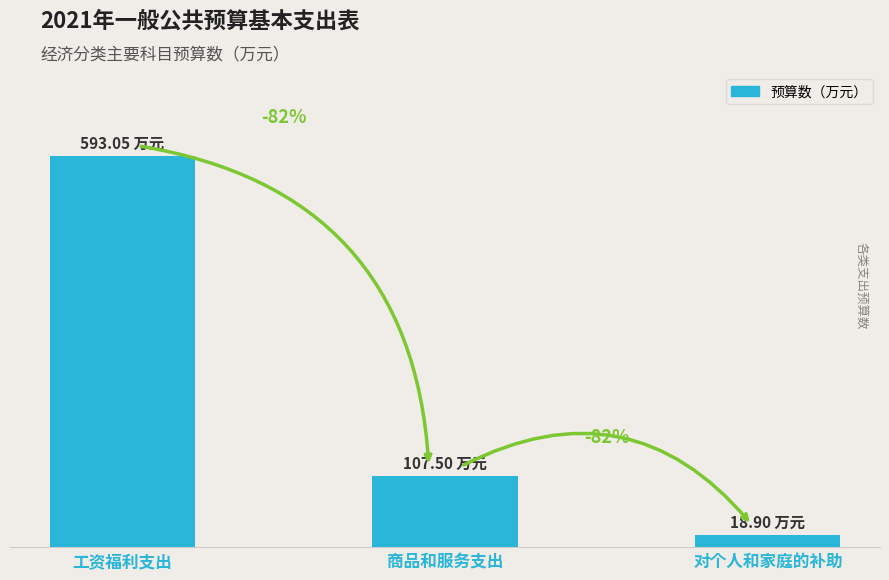

The value at 对个人和家庭的补助 is 18.9. True or false?

True